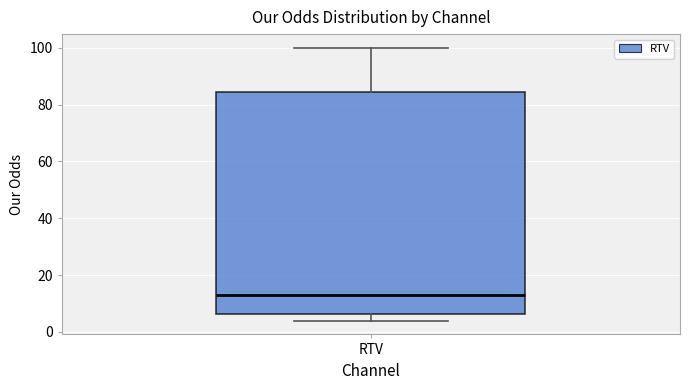

Where does the upper whisker of the box for RTV end on the y-axis? The values are not printed on the chart, so give them approximately, as read against the axis.

100